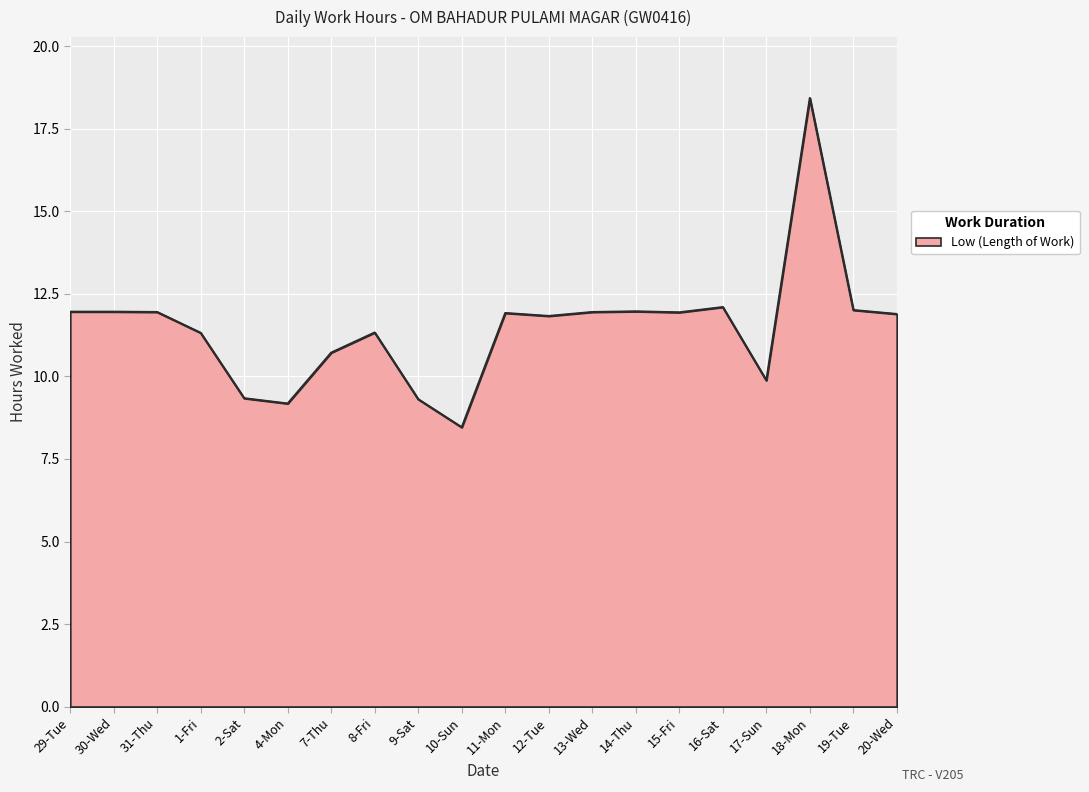

What is the sum of the values at 15-Fri and 17-Sun?

21.8